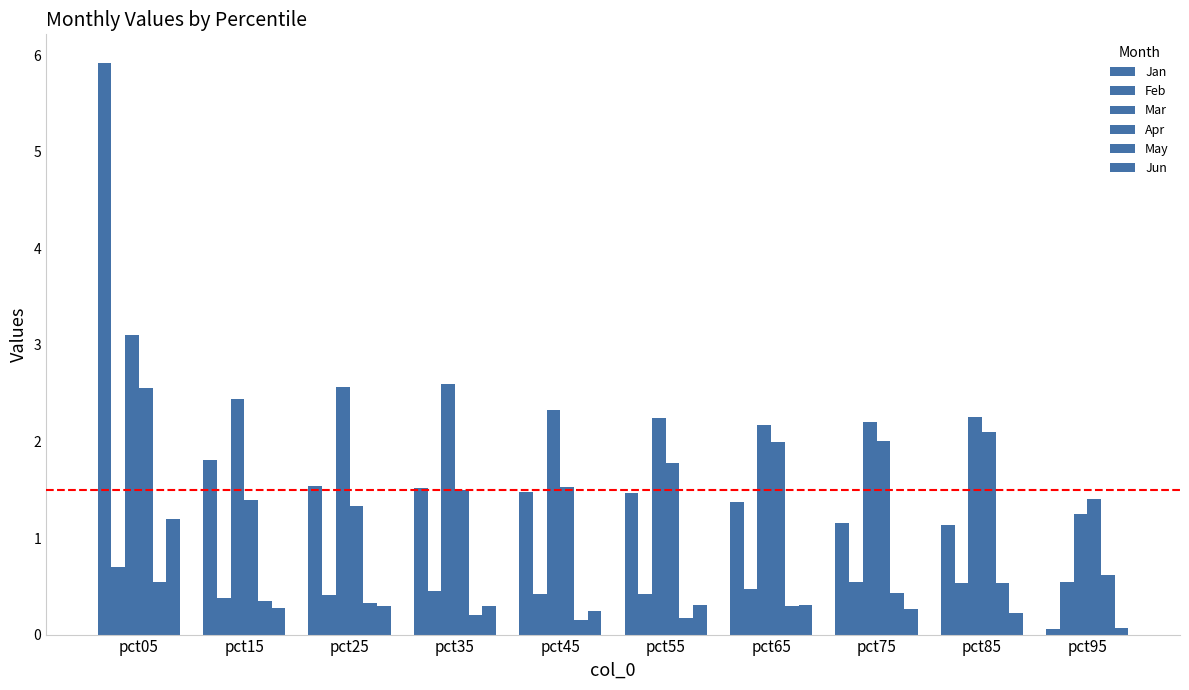

Which series changed the most between pct15 and pct75?

Jan